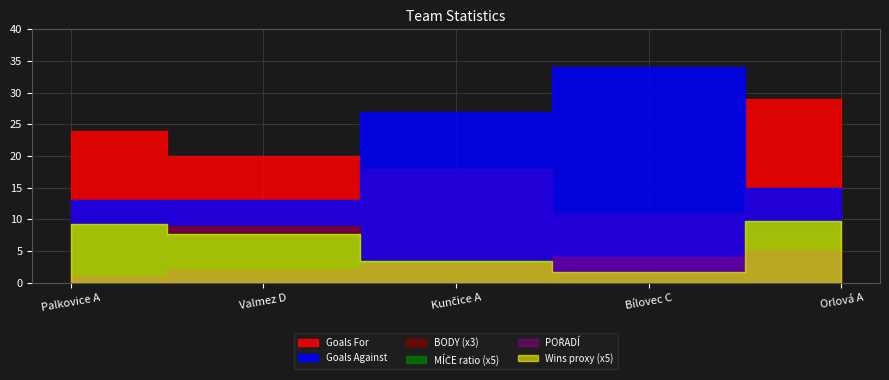

What is the label of the 3rd point from the left?

Kunčice A